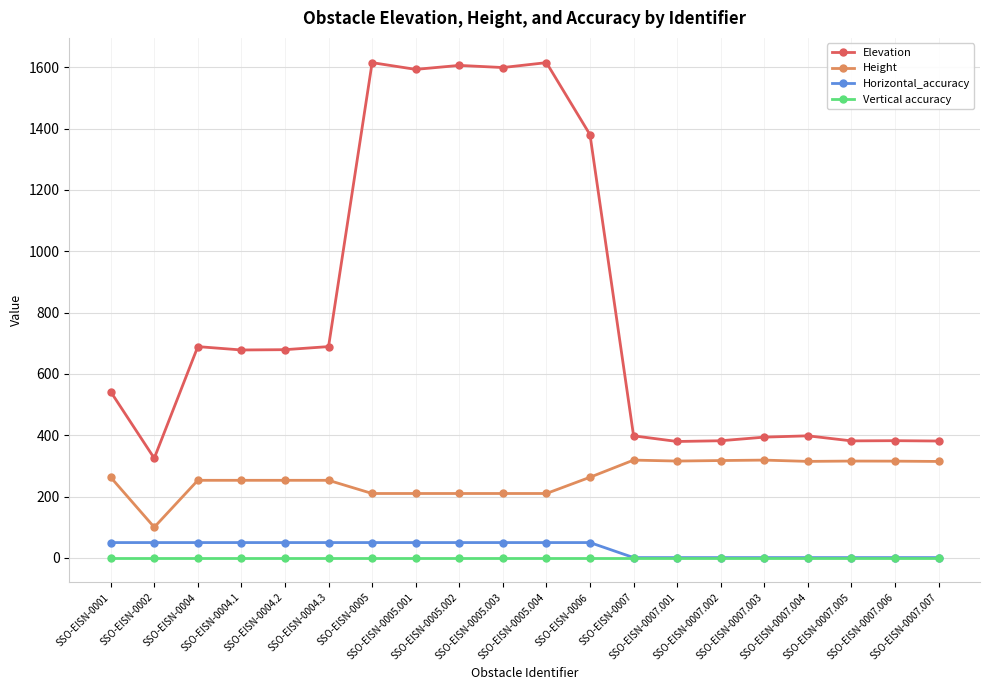

What is the value of the Height point at the 8th from the left?

210.0